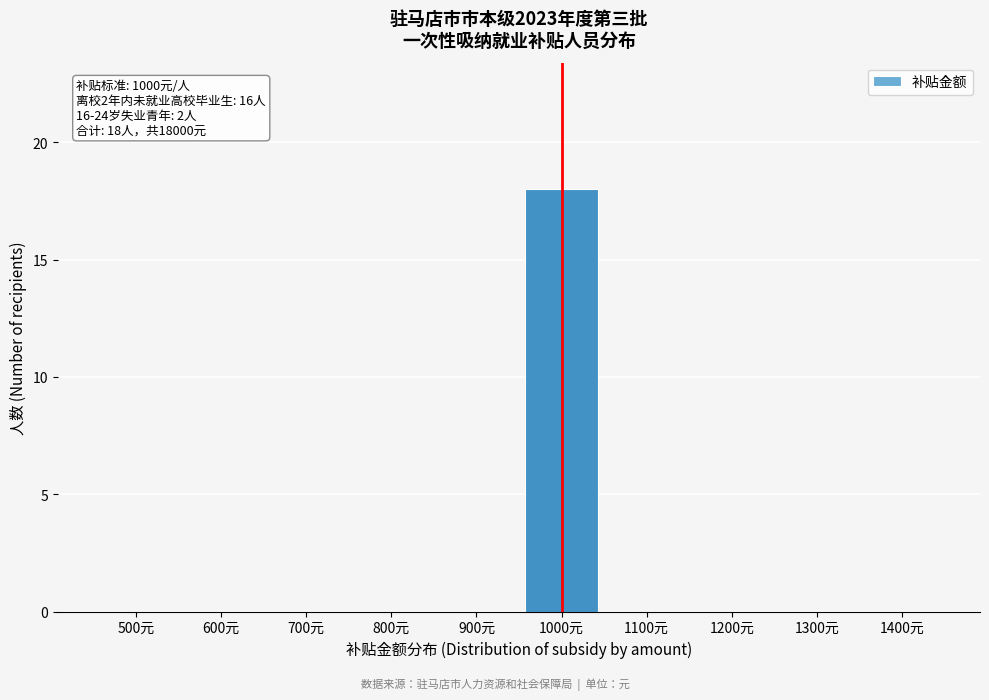

Reading right to left, what are all the values shown in this chart?

1400元=0	1300元=0	1200元=0	1100元=0	1000元=18	900元=0	800元=0	700元=0	600元=0	500元=0